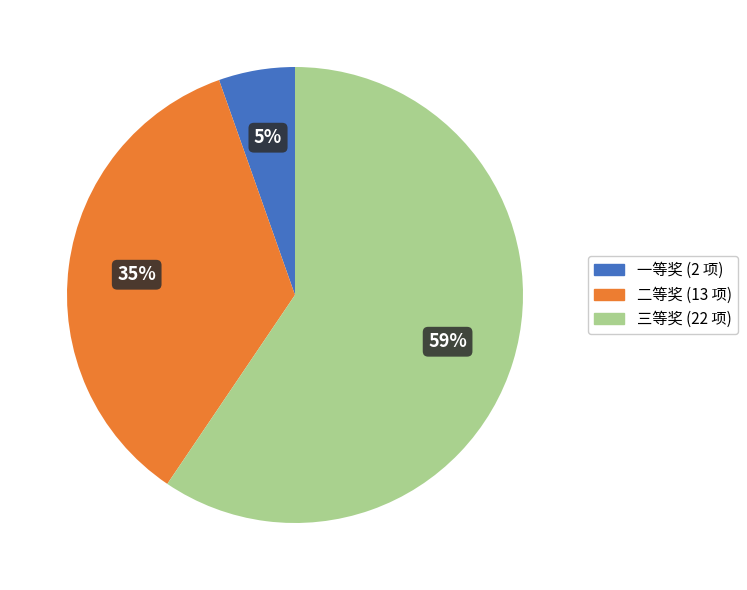

Does any single category account for the majority?

Yes